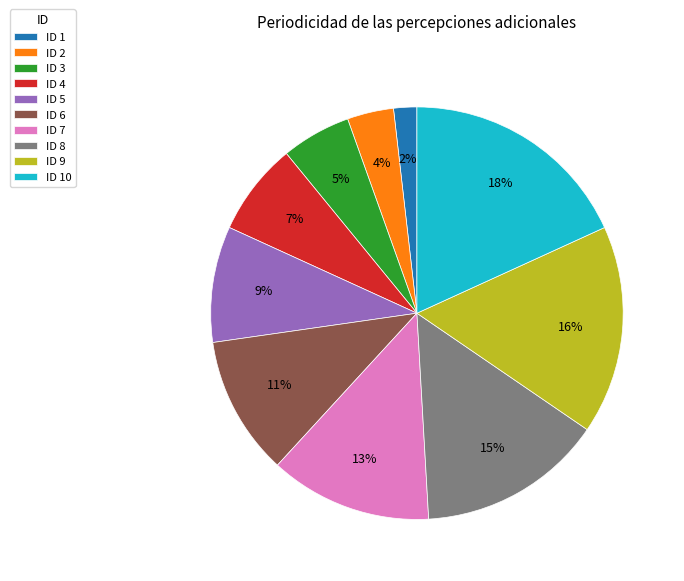

Count the number of slices in the pie.

10